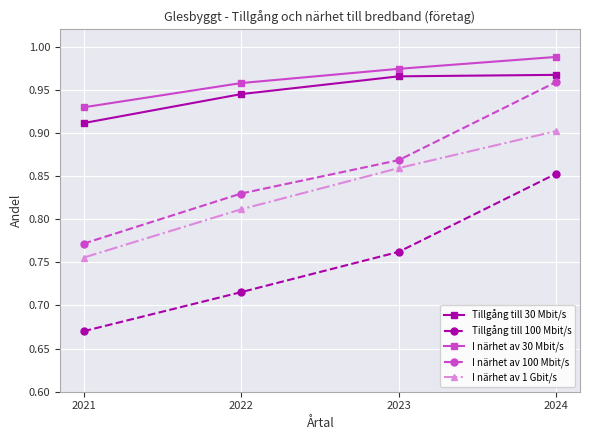

Does the chart display data point markers on the line(s)?

Yes